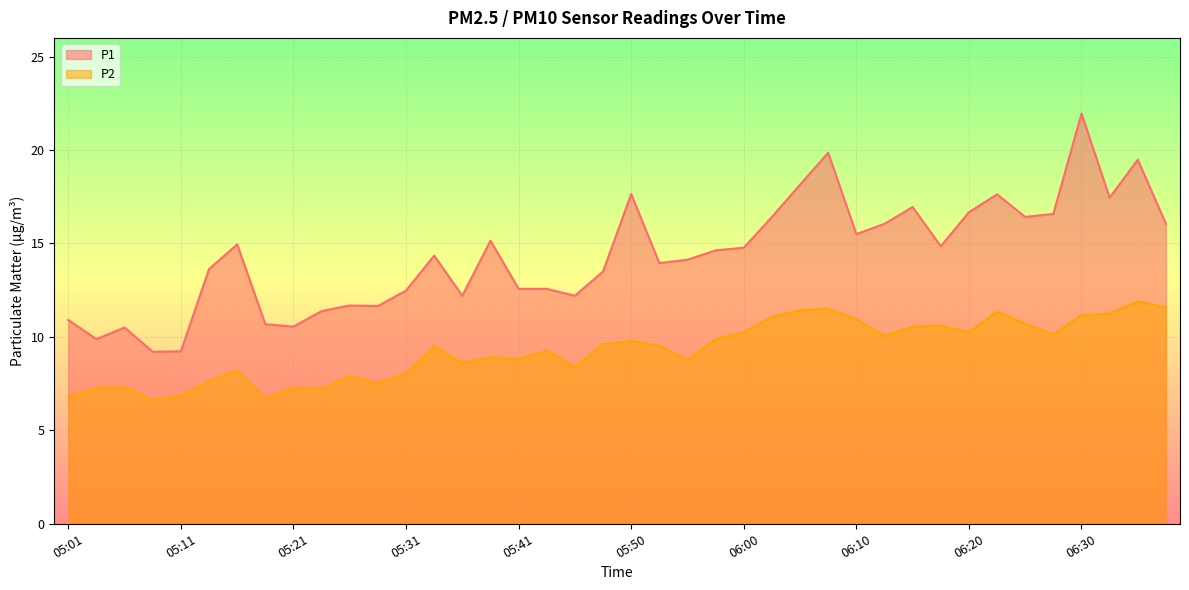

Which series has the largest total across all categories?

P1